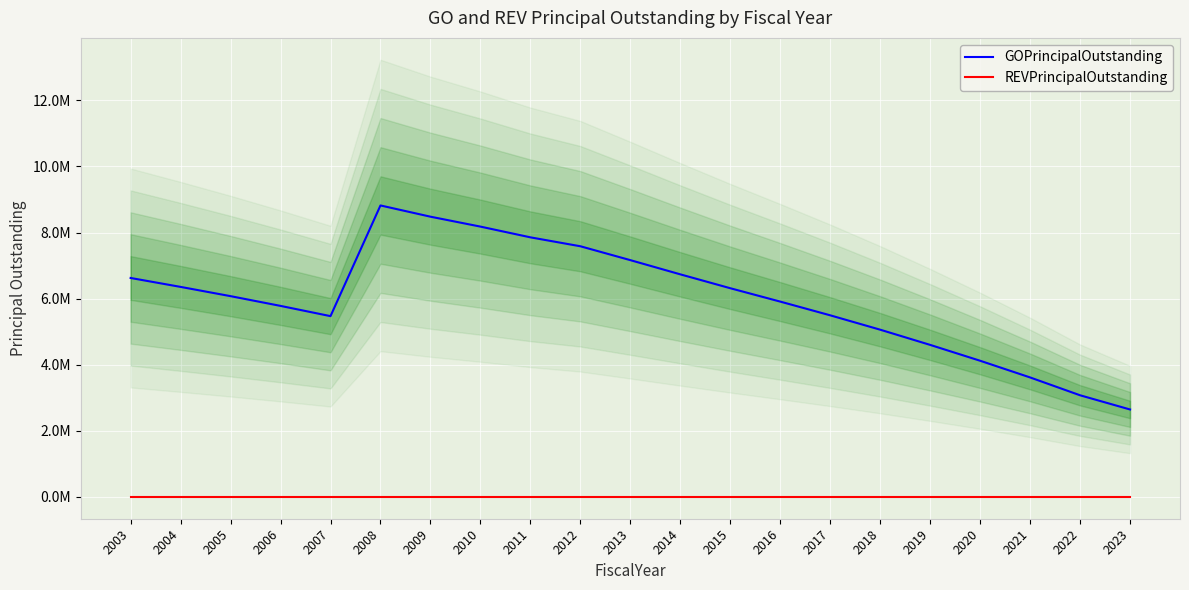

Is the value of GOPrincipalOutstanding at 2006 greater than the value of REVPrincipalOutstanding at 2005?

Yes